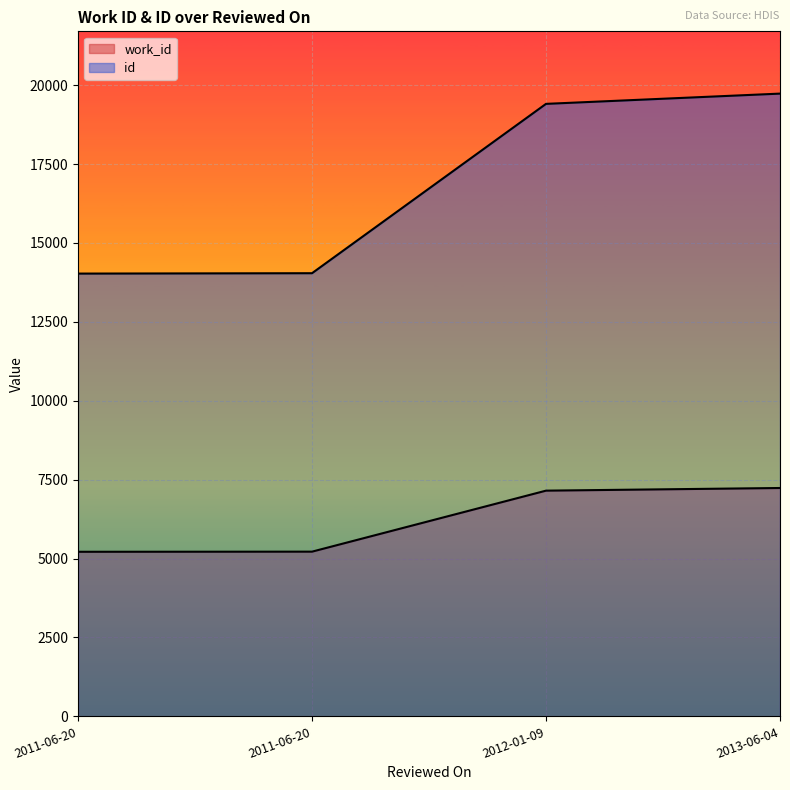

At which label does work_id first exceed 7152?

2013-06-04